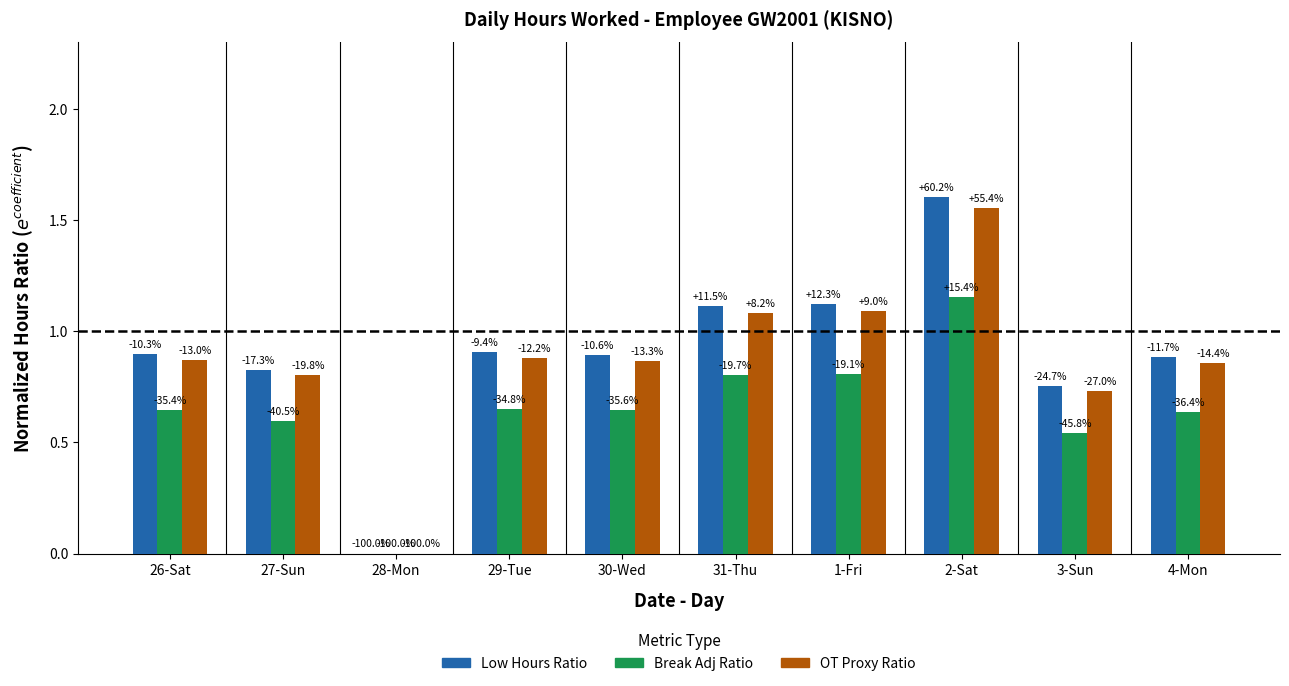

How many groups of bars are there?

10